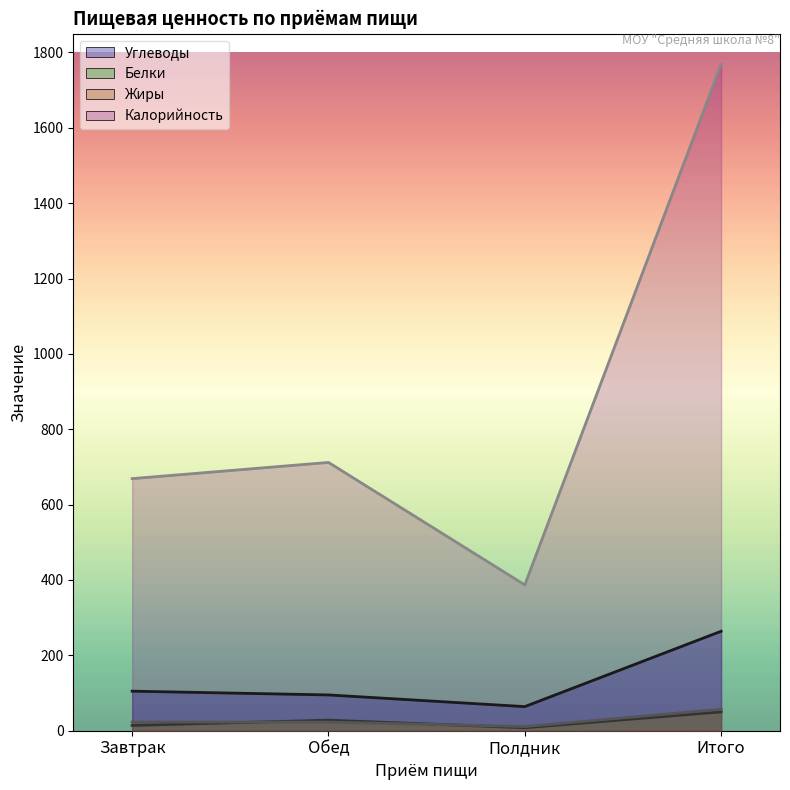

At how many categories does at least one series exceed 713?

1